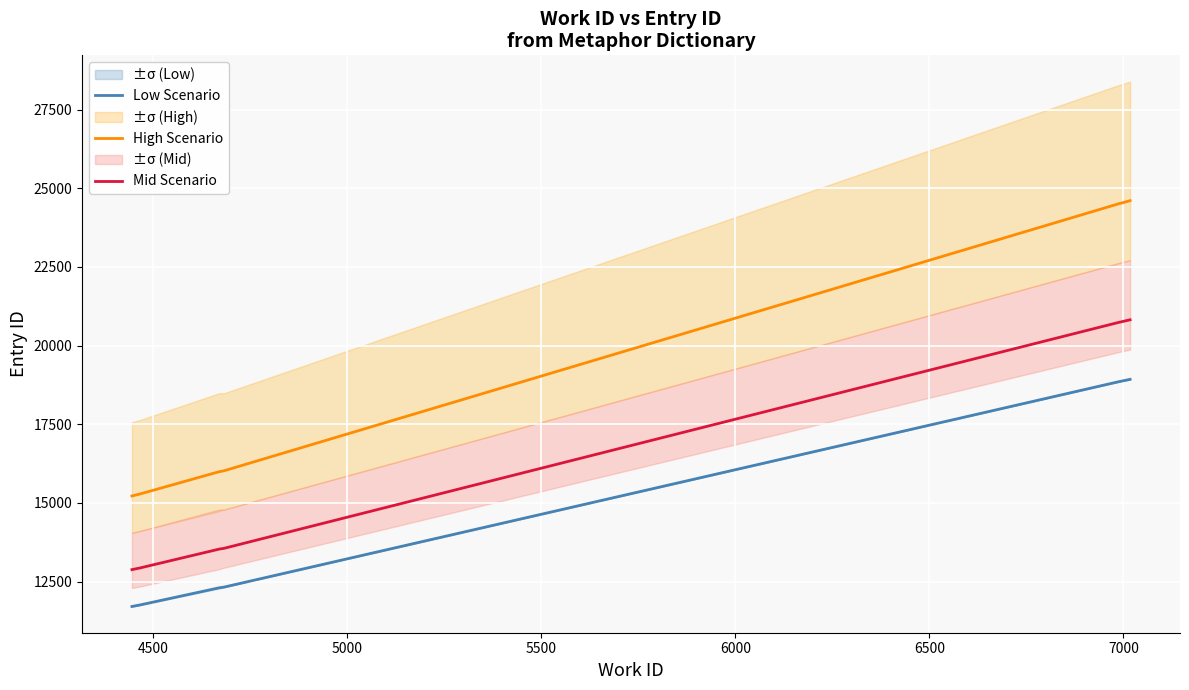

True or false: Mid Scenario and Low Scenario intersect in this chart.

False